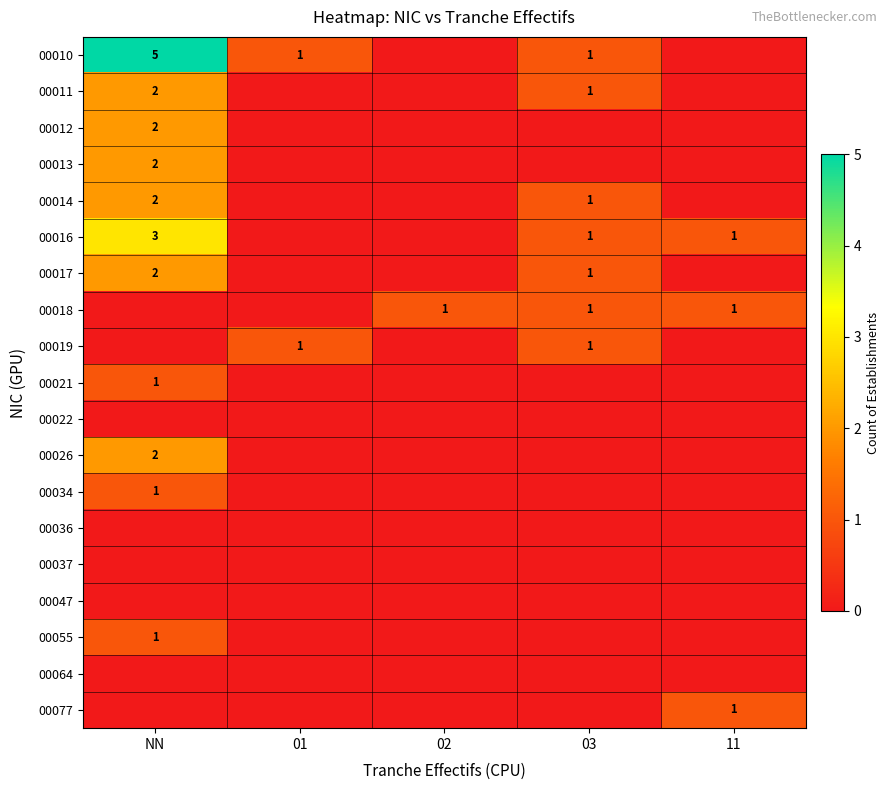

How many distinct data groups are displayed?

19